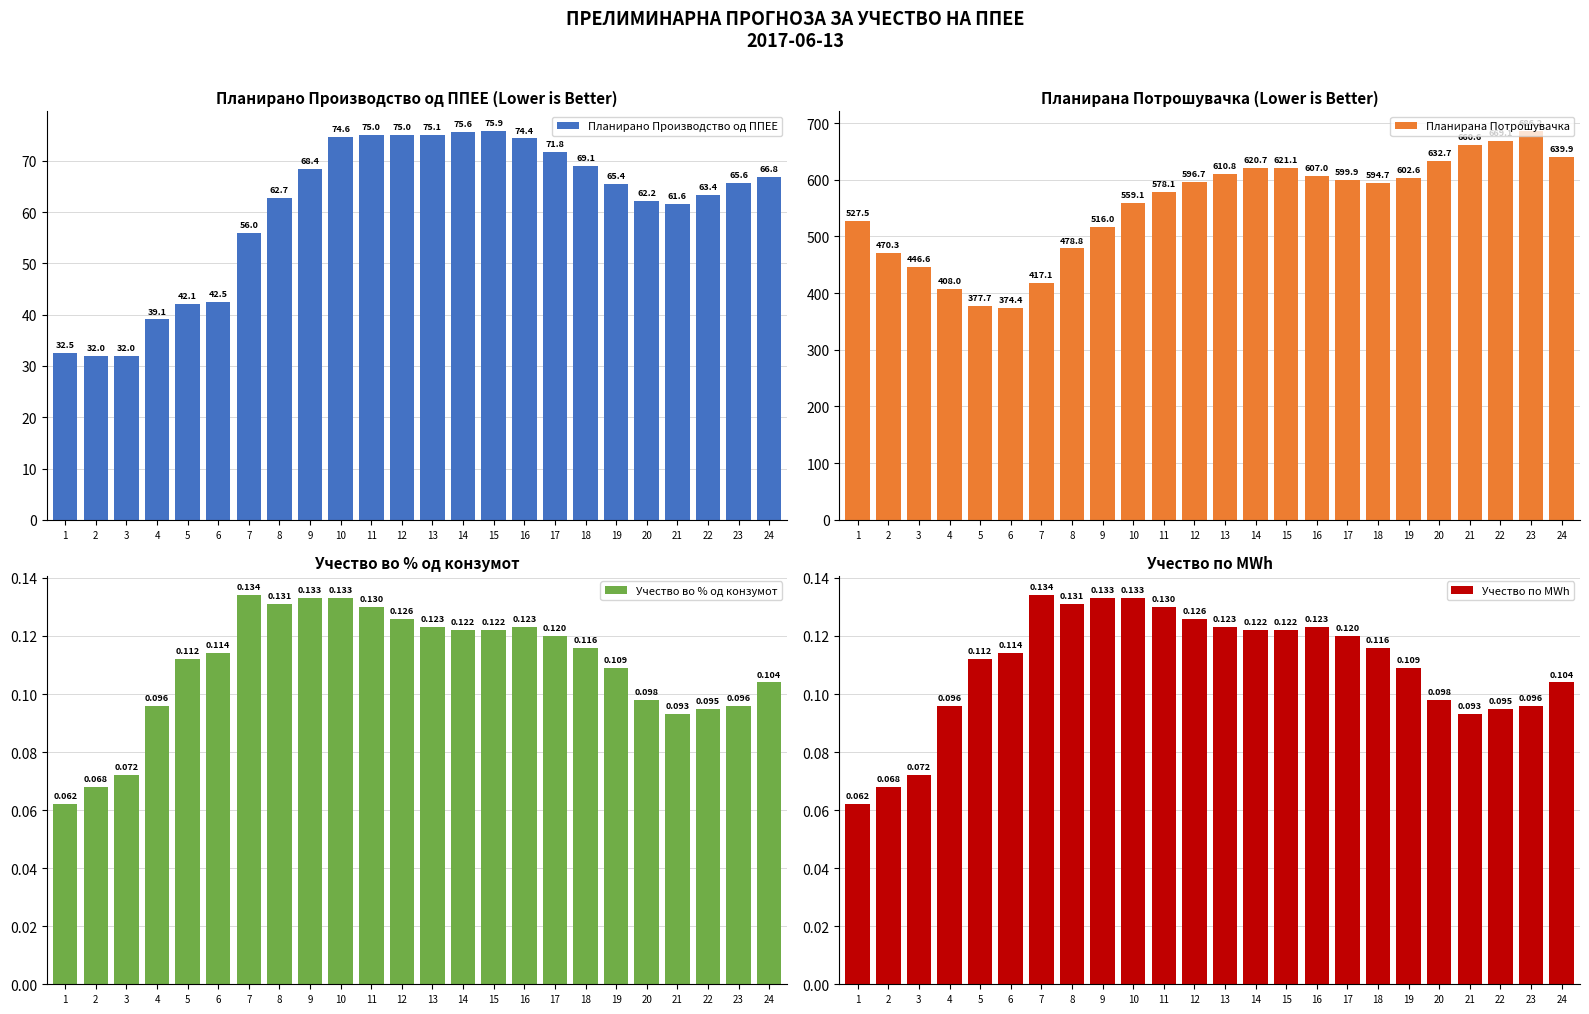

What is the sum of the Планирана Потрошувачка values at 12 and 1?

1124.2